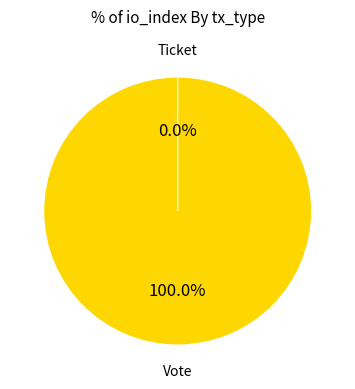

Which category has the smallest portion of the pie?

Ticket